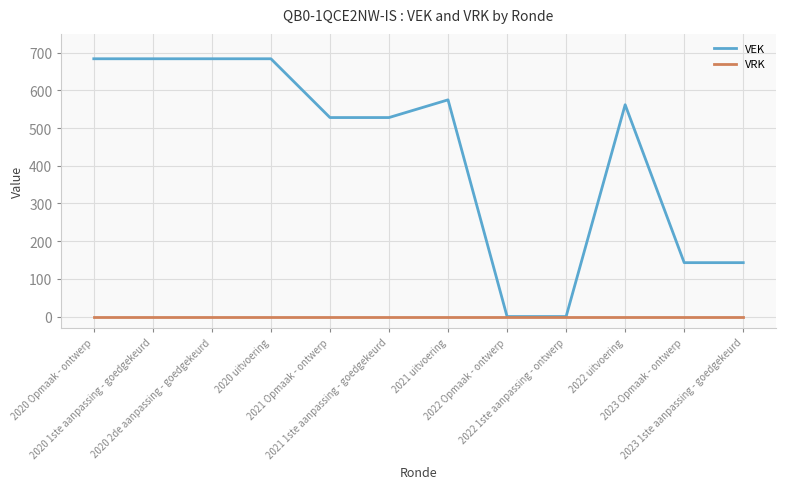

Which series has the widest spread of values?

VEK